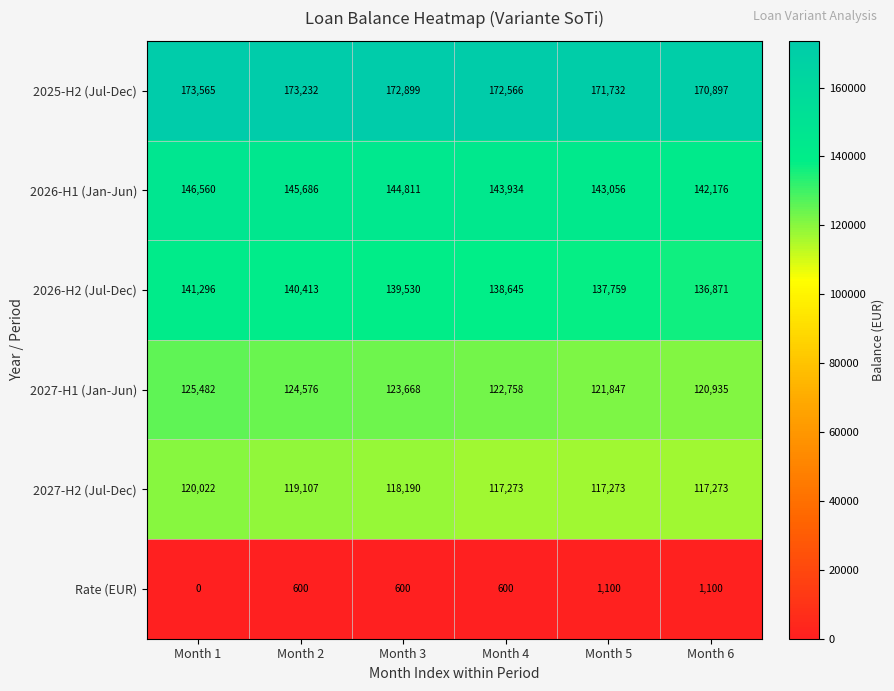

Is the value of 2027-H1 (Jan-Jun) at Month 2 greater than the value of 2025-H2 (Jul-Dec) at Month 5?

No